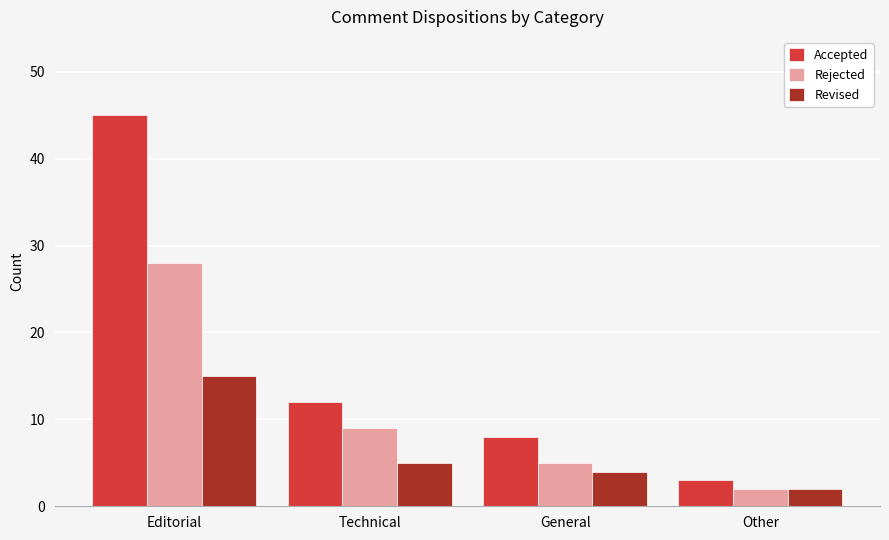

At which category is the sum across all series the highest?

Editorial